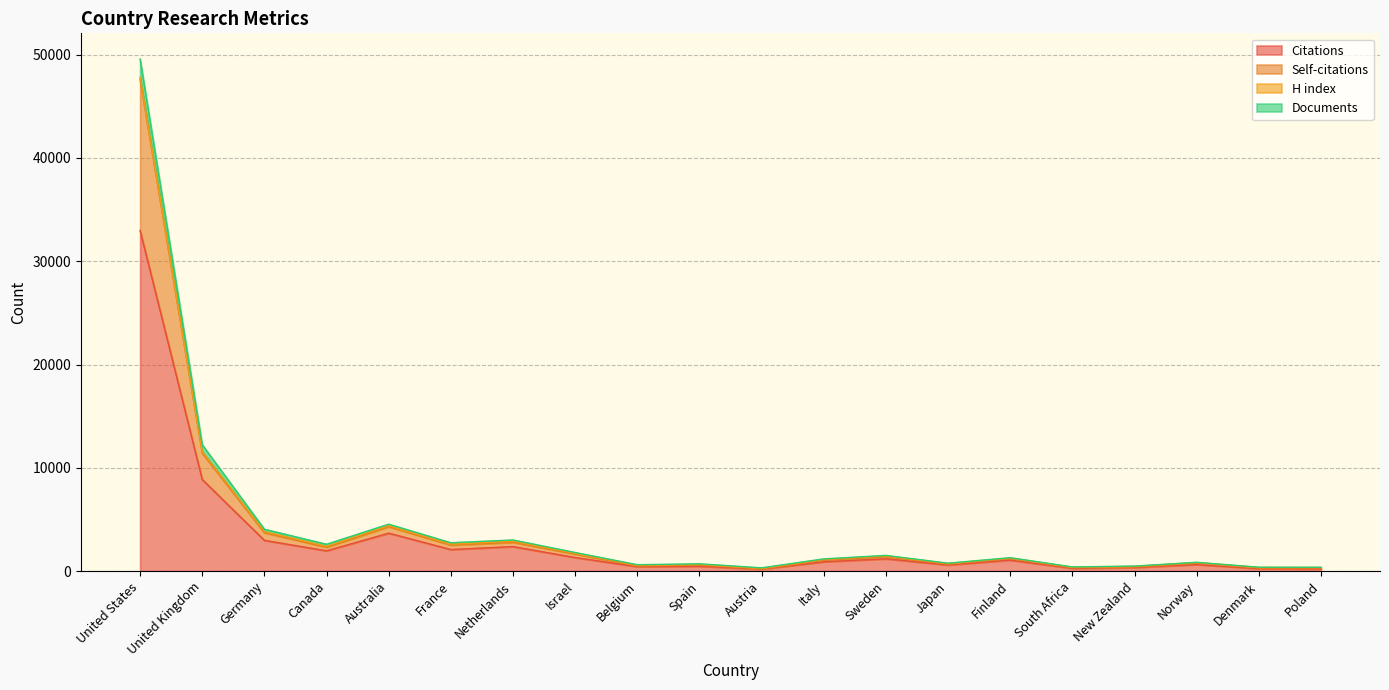

In Self-citations, how many points are higher than both neighbors (excluding endpoints)?

6